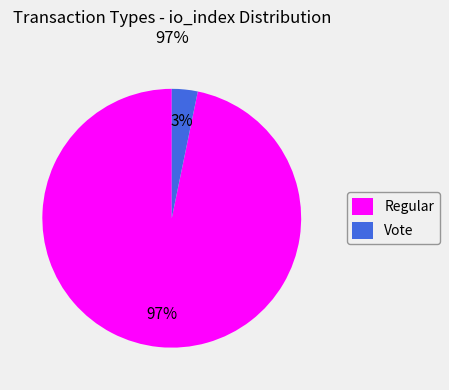

True or false: Vote accounts for 3% of the total.

True